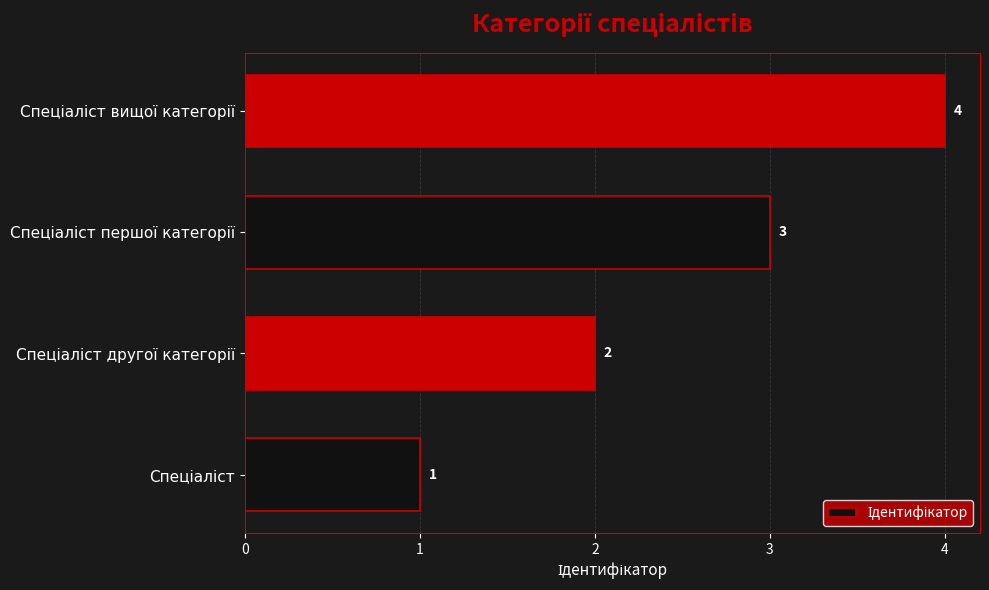

What is the difference between the maximum and minimum values?

3